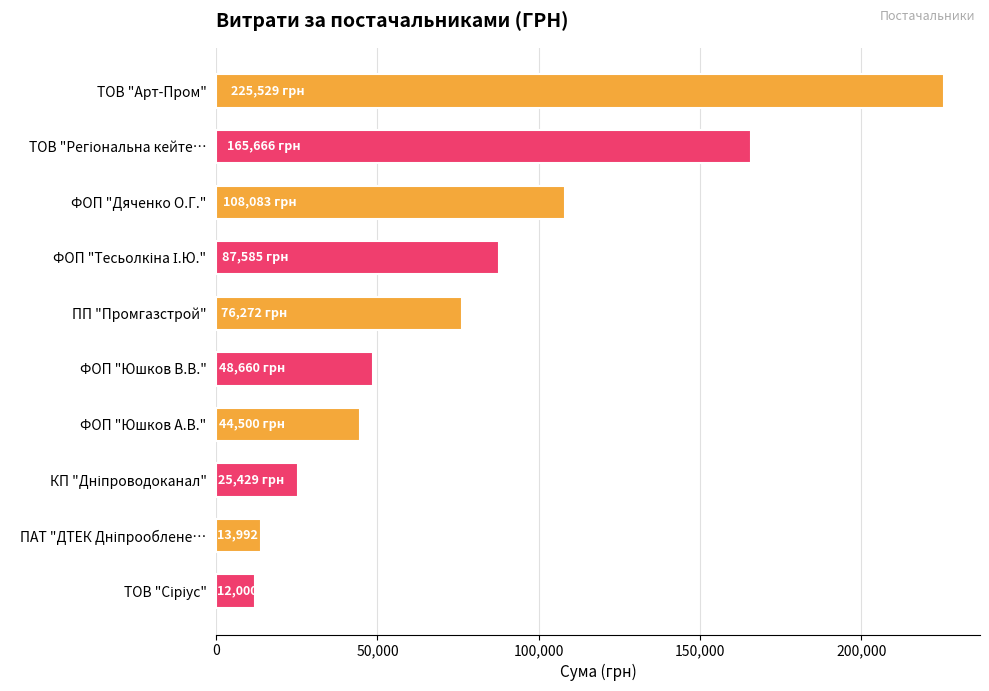

What is the change in value from ТОВ "Арт-Пром" to ФОП "Юшков А.В."?

-181029.0